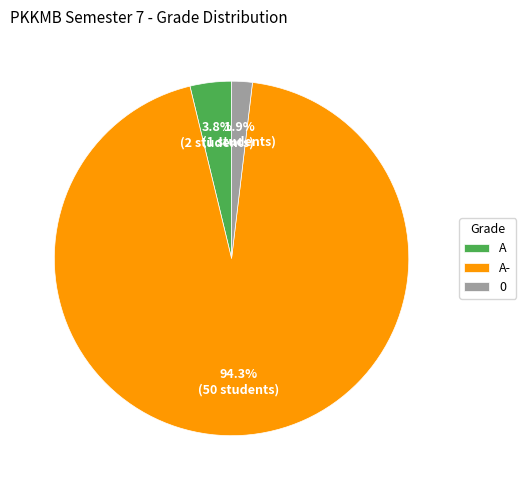

What is the majority slice?

A-